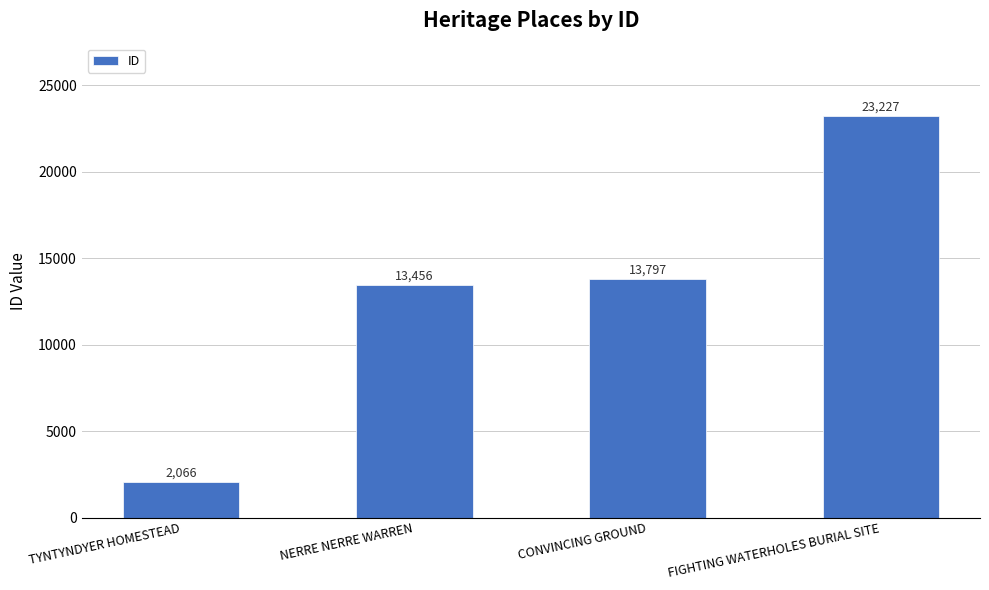

What is the ratio of the value at NERRE NERRE WARREN to the value at TYNTYNDYER HOMESTEAD?

6.5